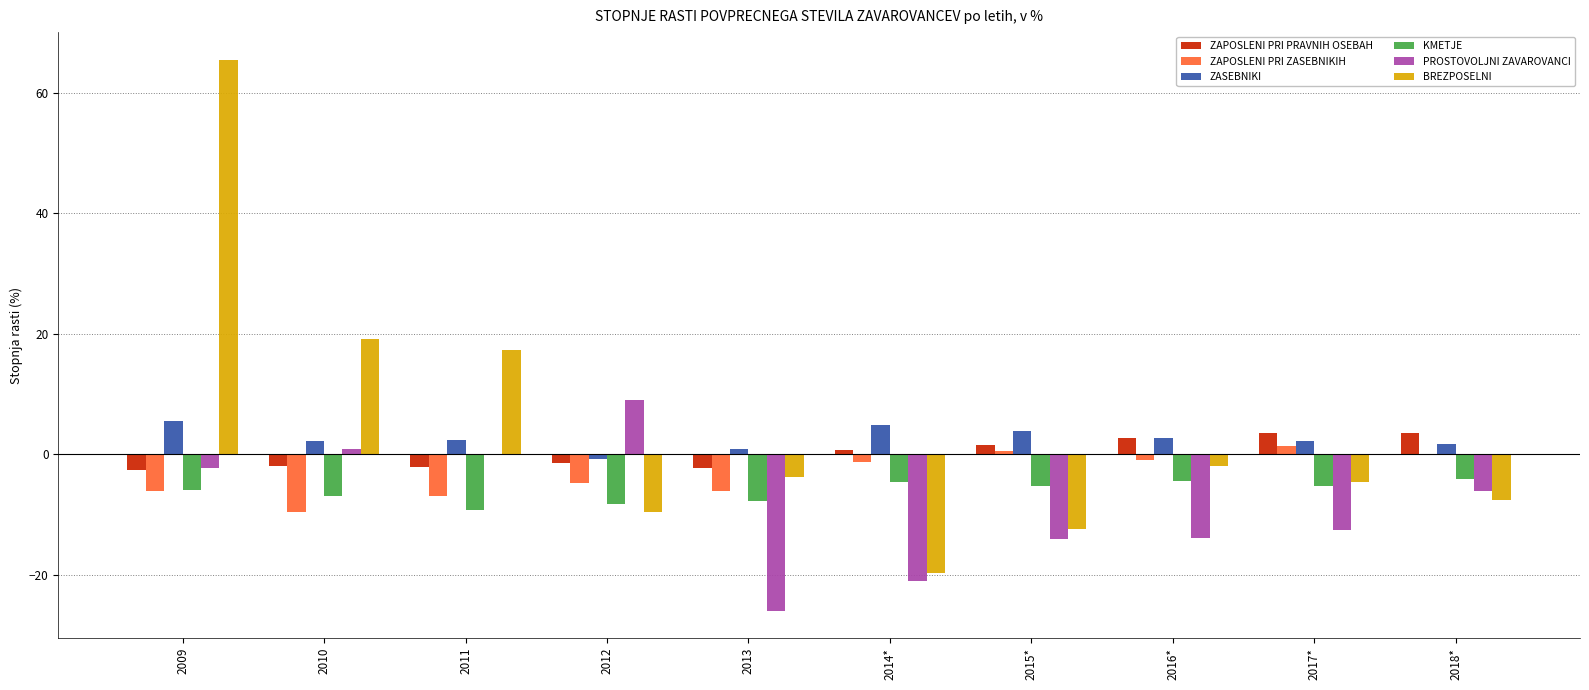

Which series changed the most between 2011 and 2013?

PROSTOVOLJNI ZAVAROVANCI